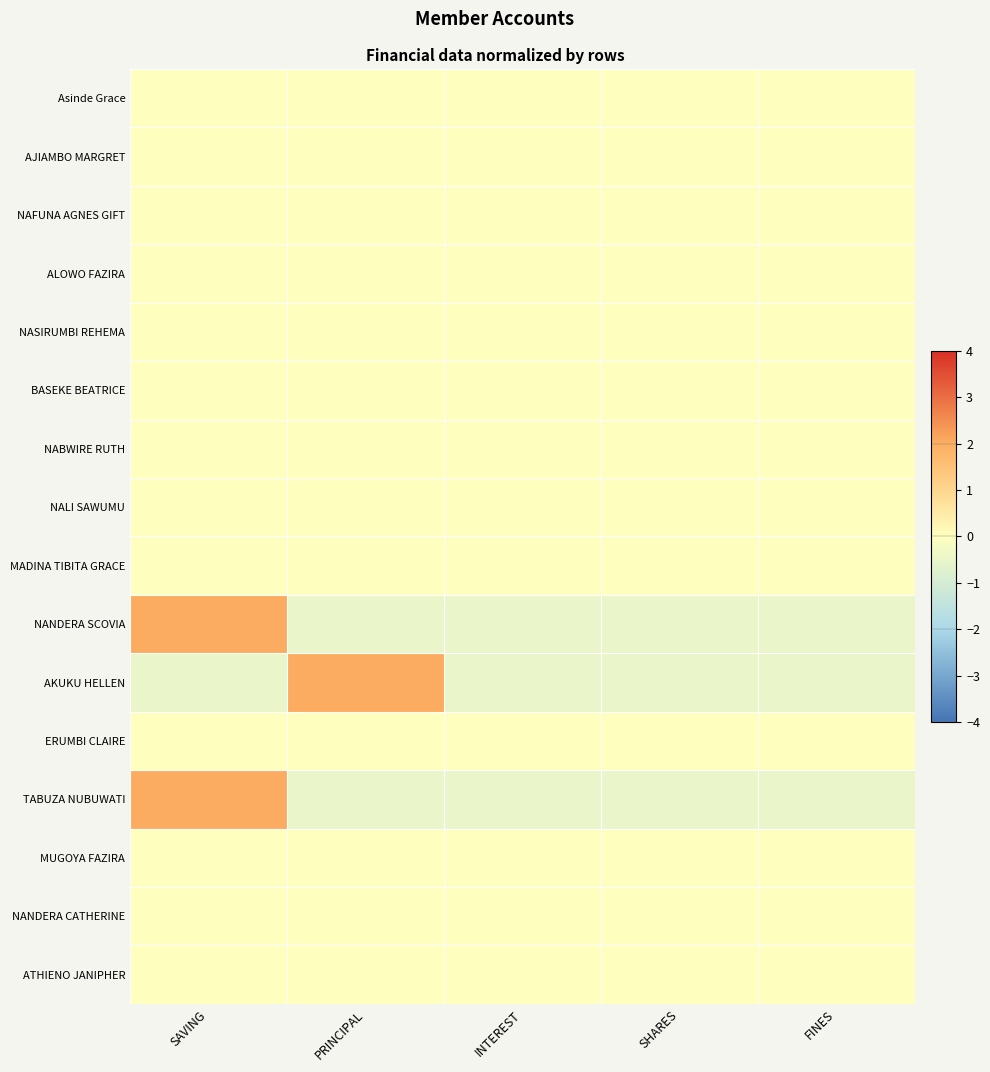

Which series has the largest range (max minus min)?

NANDERA SCOVIA